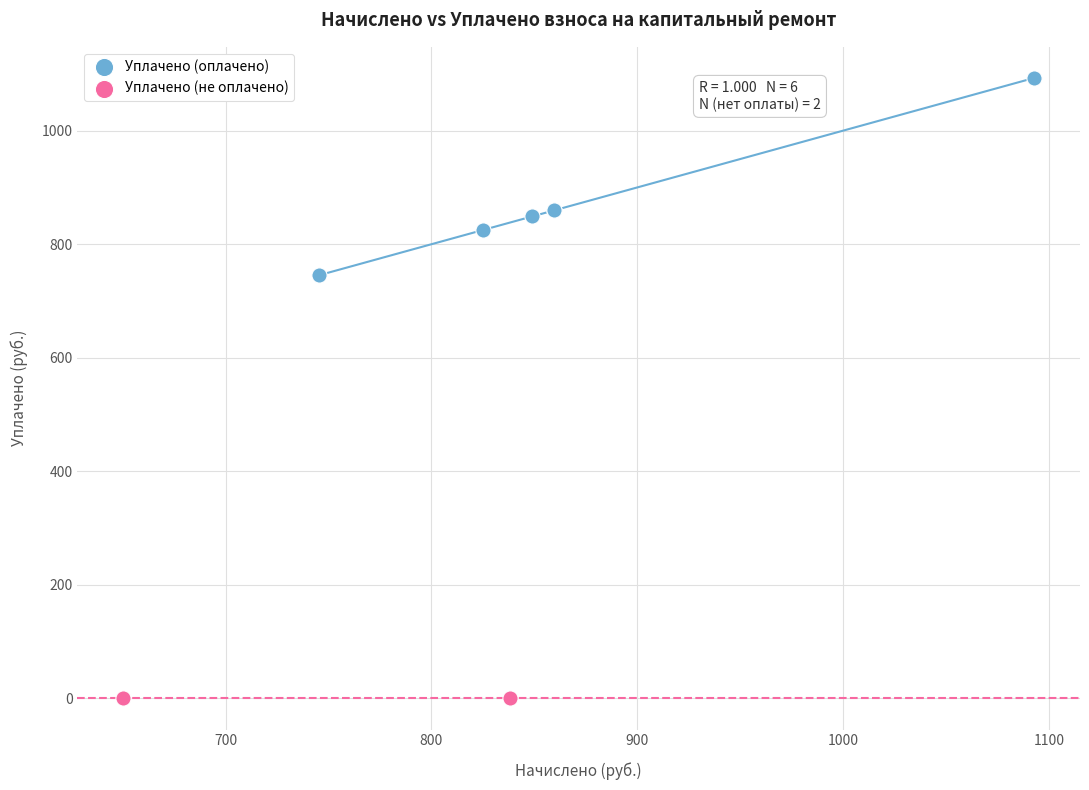

What are all the series names shown in the legend?

Уплачено (оплачено), Уплачено (не оплачено)